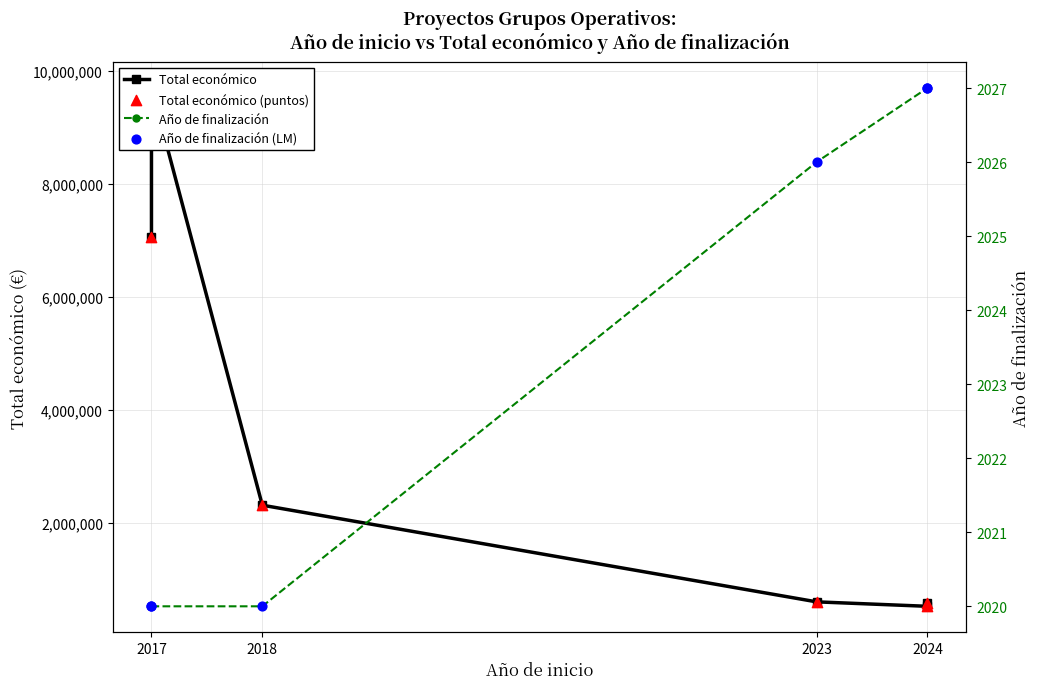

Which series reaches the maximum Y coordinate?

Total económico